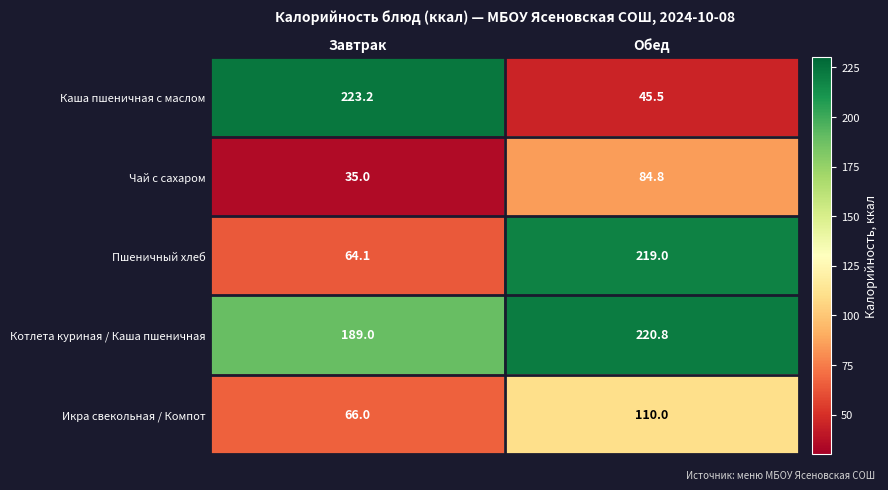

Which series changed the most between Завтрак and Обед?

Каша пшеничная с маслом